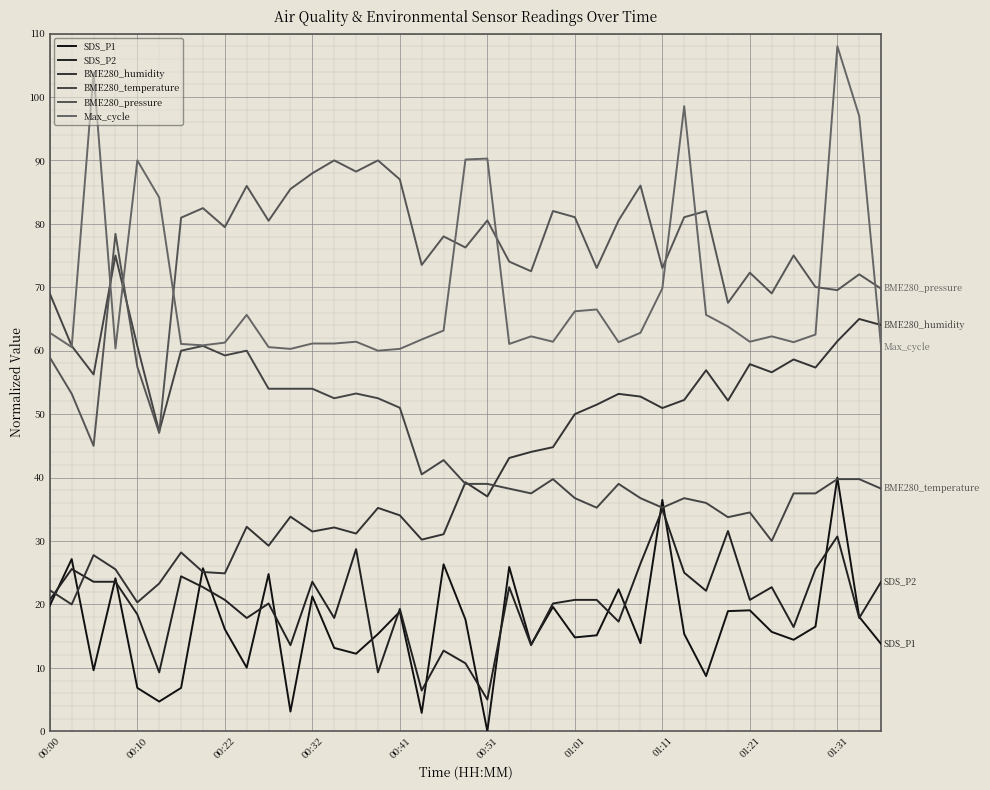

Reading left to right, list all the values displayed in this chart.

SDS_P1: 19.8	27.2	9.6	24.1	6.8	4.7	6.8	25.7	16.1	10.0	24.8	3.1	21.3	13.1	12.2	15.3	18.9	2.9	26.3	17.6	0.0	25.9	13.7	19.6	14.8	15.1	22.4	13.9	36.5	15.3	8.7	18.9	19.1	15.7	14.4	16.5	40.0	18.0	13.8
SDS_P2: 20.7	25.6	23.6	23.6	18.4	9.3	24.4	22.7	20.7	17.9	20.1	13.6	23.6	17.9	28.7	9.3	19.3	6.4	12.7	10.7	5.0	22.7	13.6	20.1	20.7	20.7	17.3	26.4	35.0	25.0	22.1	31.6	20.7	22.7	16.4	25.6	30.7	17.9	23.6
BME280_humidity: 22.2	20.0	27.8	25.5	20.3	23.3	28.2	25.1	24.9	32.2	29.3	33.8	31.5	32.1	31.2	35.2	34.0	30.2	31.1	39.3	37.0	43.1	44.0	44.8	50.0	51.5	53.2	52.8	51.0	52.2	56.9	52.1	57.9	56.6	58.6	57.3	61.5	65.0	64.0
BME280_temperature: 69.0	60.8	56.2	75.0	60.8	47.3	60.0	60.8	59.3	60.0	54.0	54.0	54.0	52.5	53.3	52.5	51.0	40.5	42.8	39.0	39.0	38.2	37.5	39.8	36.7	35.3	39.0	36.7	35.3	36.7	36.0	33.8	34.5	30.0	37.5	37.5	39.8	39.8	38.2
BME280_pressure: 58.9	53.2	45.0	78.4	57.5	47.0	81.0	82.5	79.5	86.0	80.5	85.5	88.0	90.0	88.2	90.0	87.0	73.5	78.0	76.3	80.5	74.0	72.5	82.0	81.0	73.0	80.5	86.0	73.0	81.0	82.0	67.5	72.3	69.0	75.0	70.0	69.5	72.0	69.8
Max_cycle: 62.8	60.6	103.8	60.4	90.0	84.1	61.1	60.8	61.3	65.6	60.6	60.3	61.1	61.1	61.4	60.0	60.3	61.8	63.2	90.1	90.3	61.1	62.3	61.4	66.2	66.5	61.3	62.8	69.8	98.5	65.6	63.8	61.4	62.3	61.3	62.5	108.0	97.0	60.6